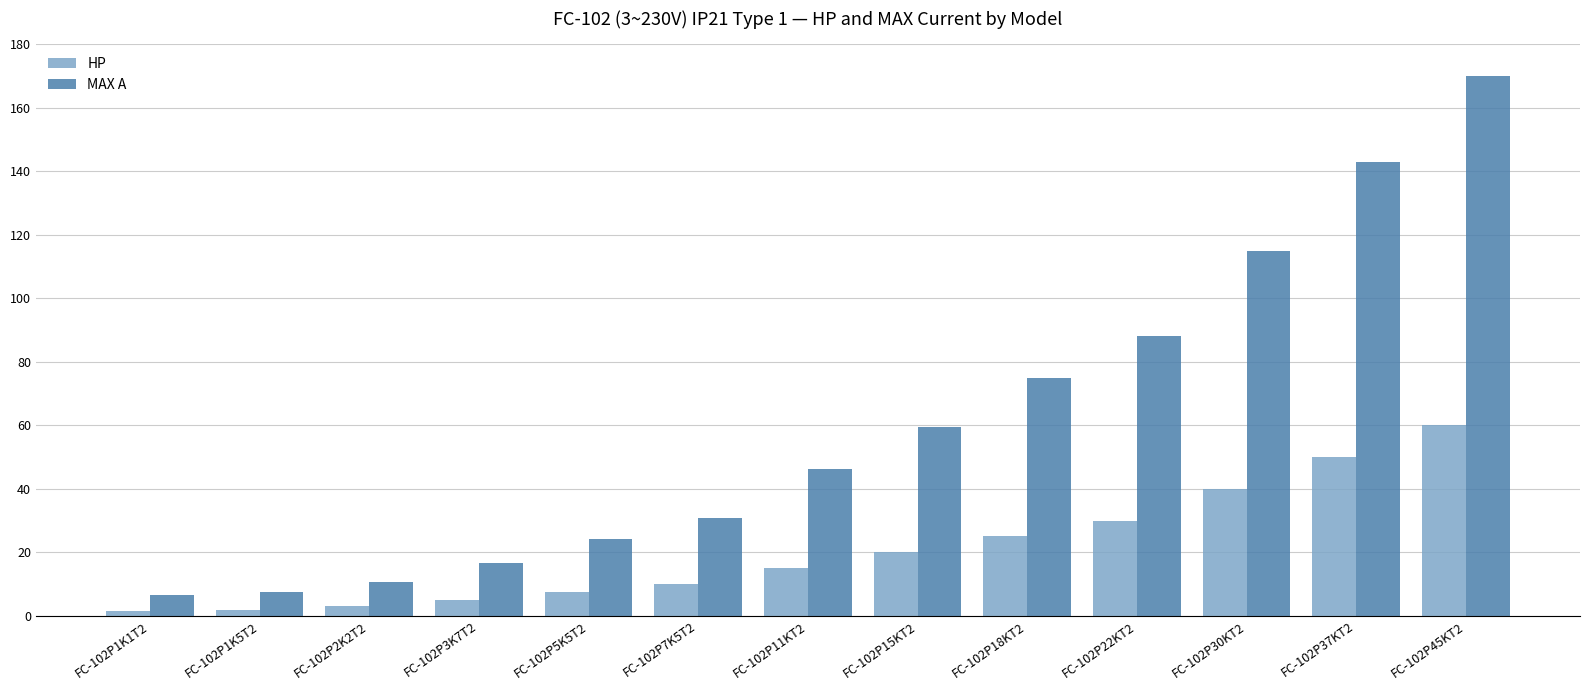

The MAX A series shows 4.3 at FC-102P2K2T2. True or false?

False